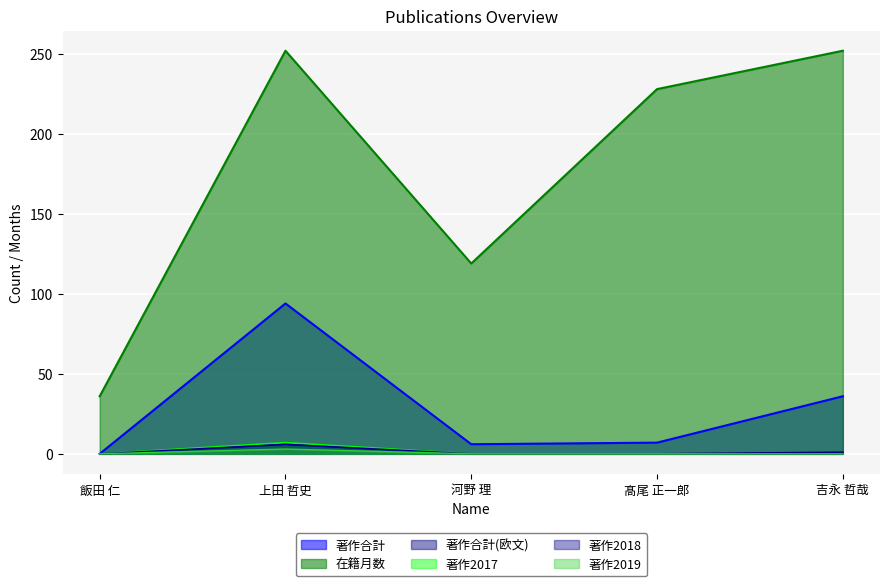

What is the sum of all 著作合計(欧文) values?

7